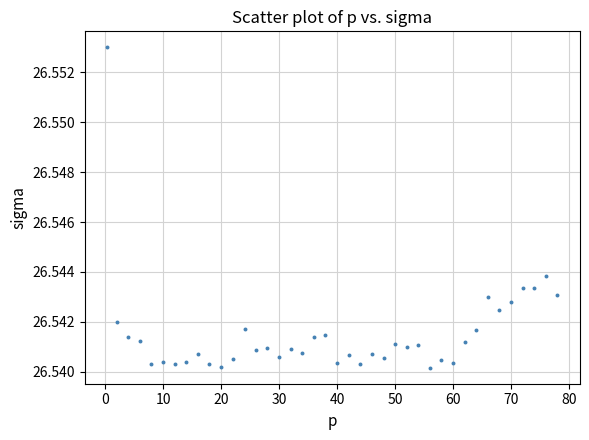

What is the range of X values (max minus min)?

77.6